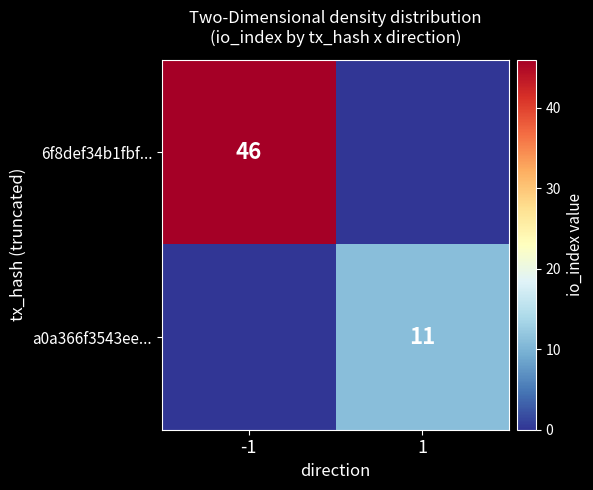

The 6f8def34b1fbf... series shows 17 at -1. True or false?

False